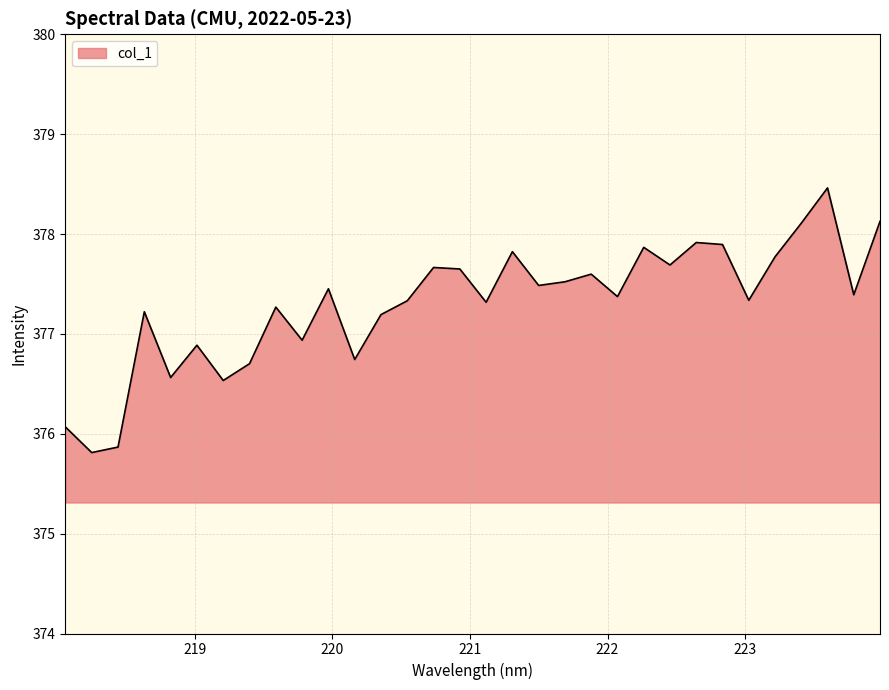

What is the smallest value displayed?

375.8